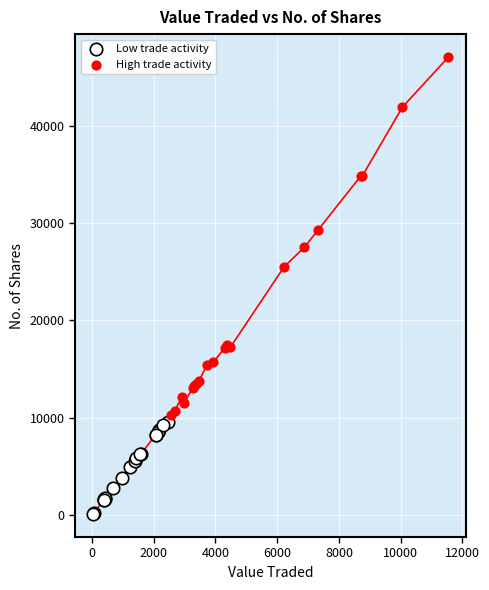

Which series has the widest spread of Y values?

High trade activity